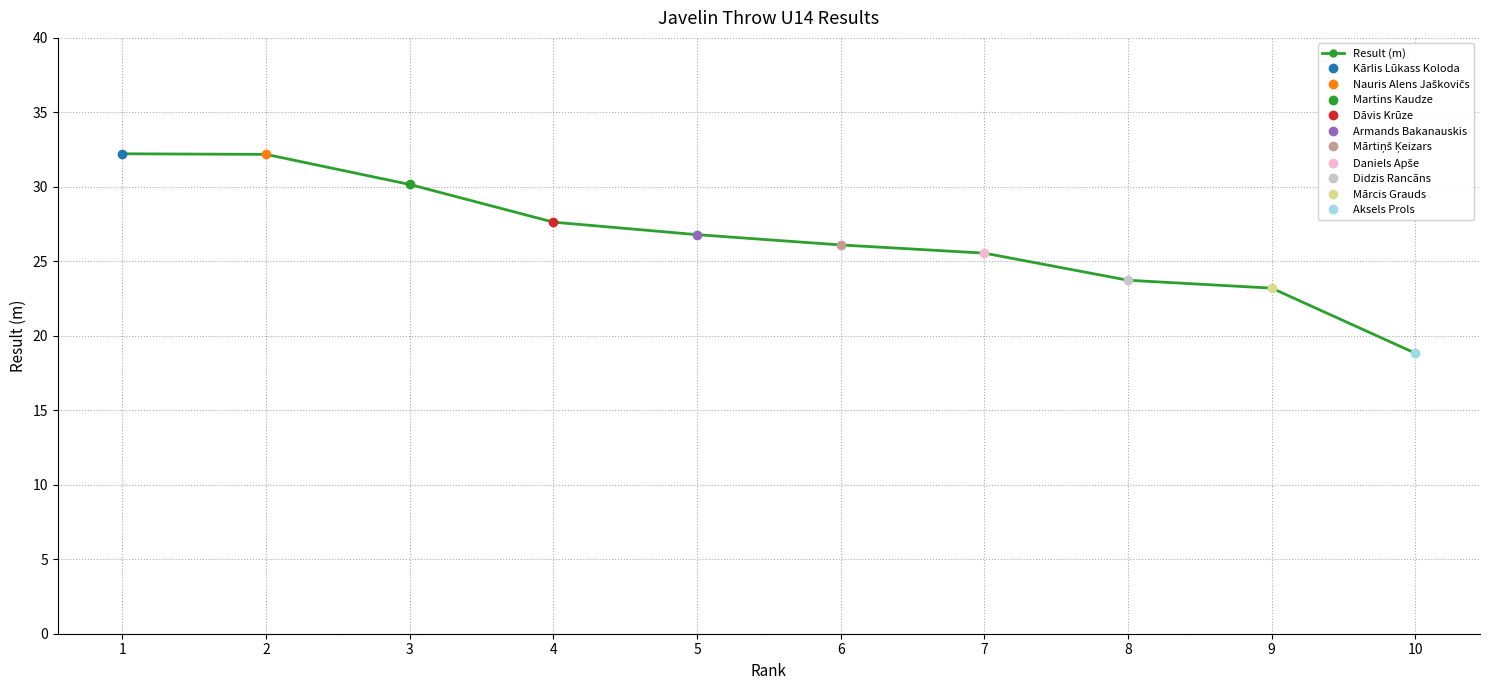

How many values are below 26?

4